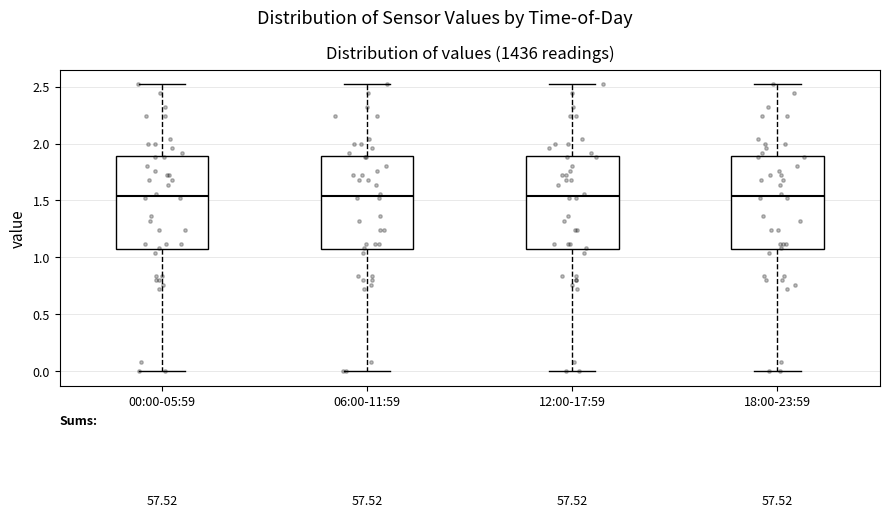

Where is the lower edge of the box for 06:00-11:59 on the y-axis? The values are not printed on the chart, so give them approximately, as read against the axis.

1.05